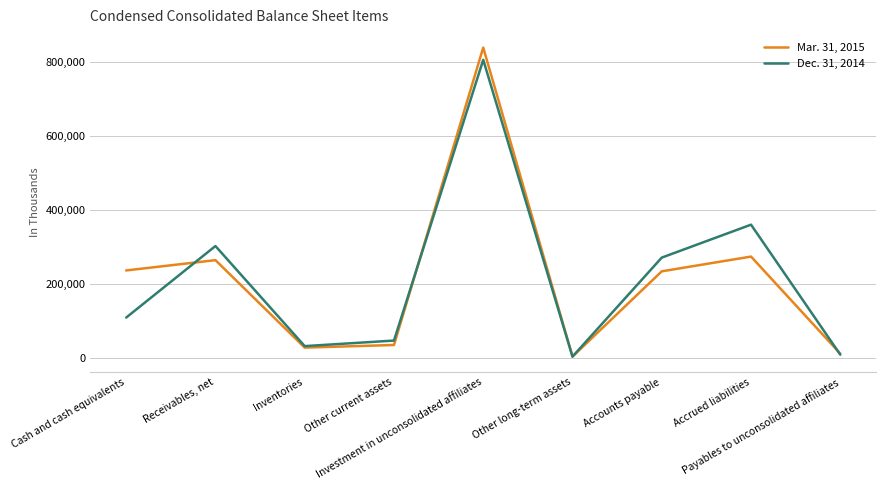

What is the average value of the Mar. 31, 2015 series?

213786